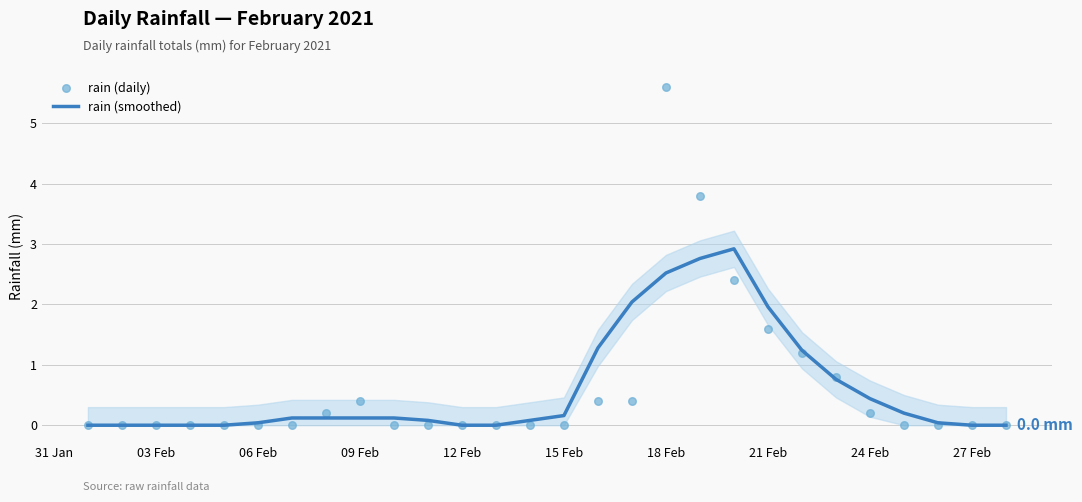

Which series contains the highest Y value?

rain (daily)